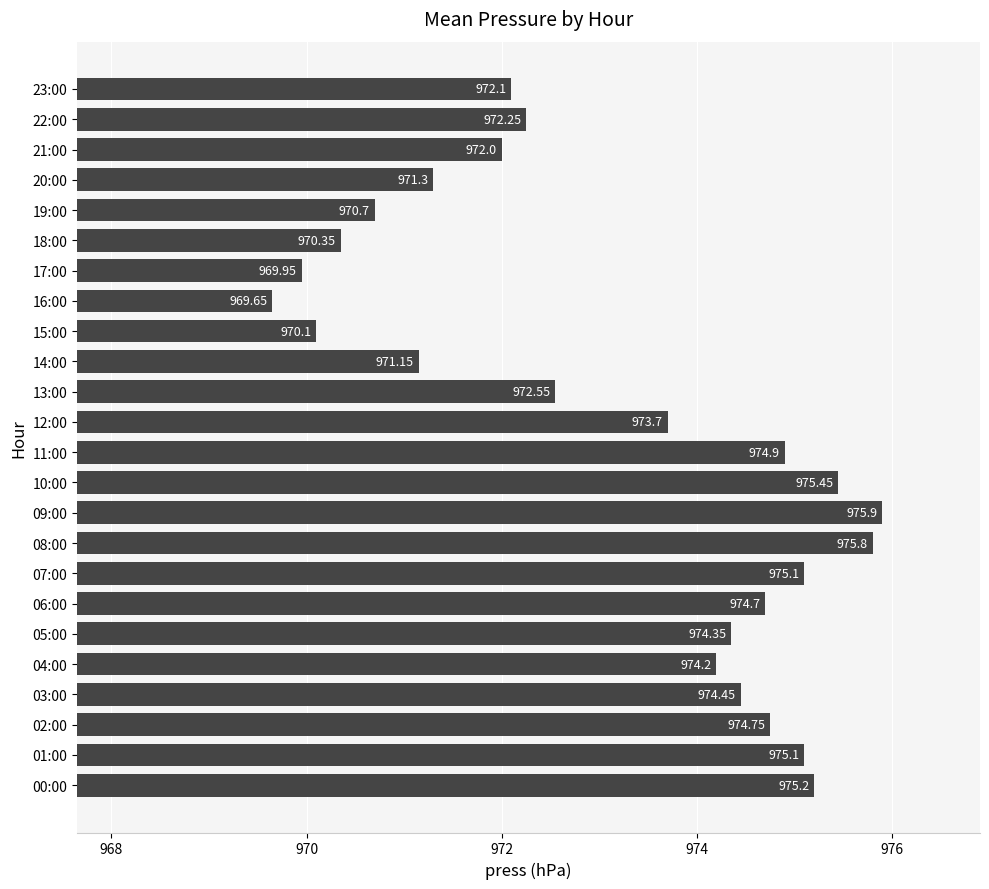

What is the sum of the values at 01:00 and 20:00?

1946.4